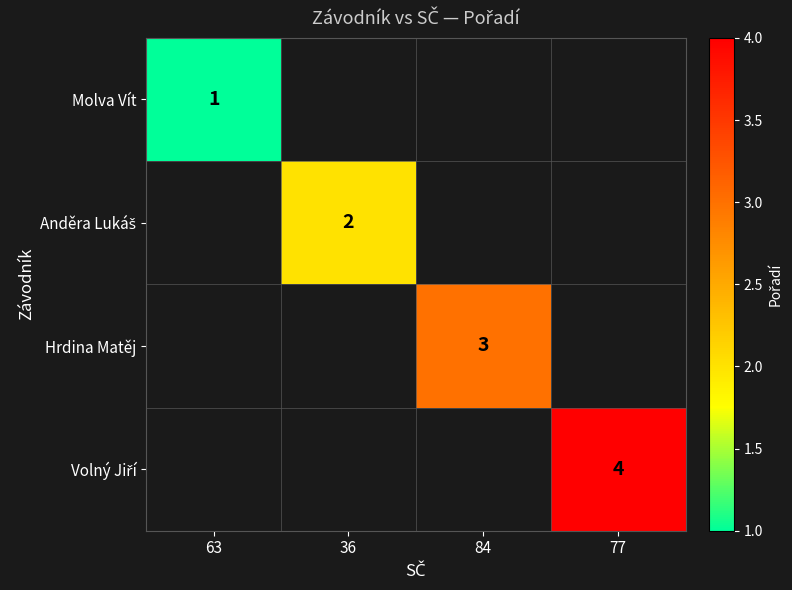

Which has a higher value, 63 or 84?

84